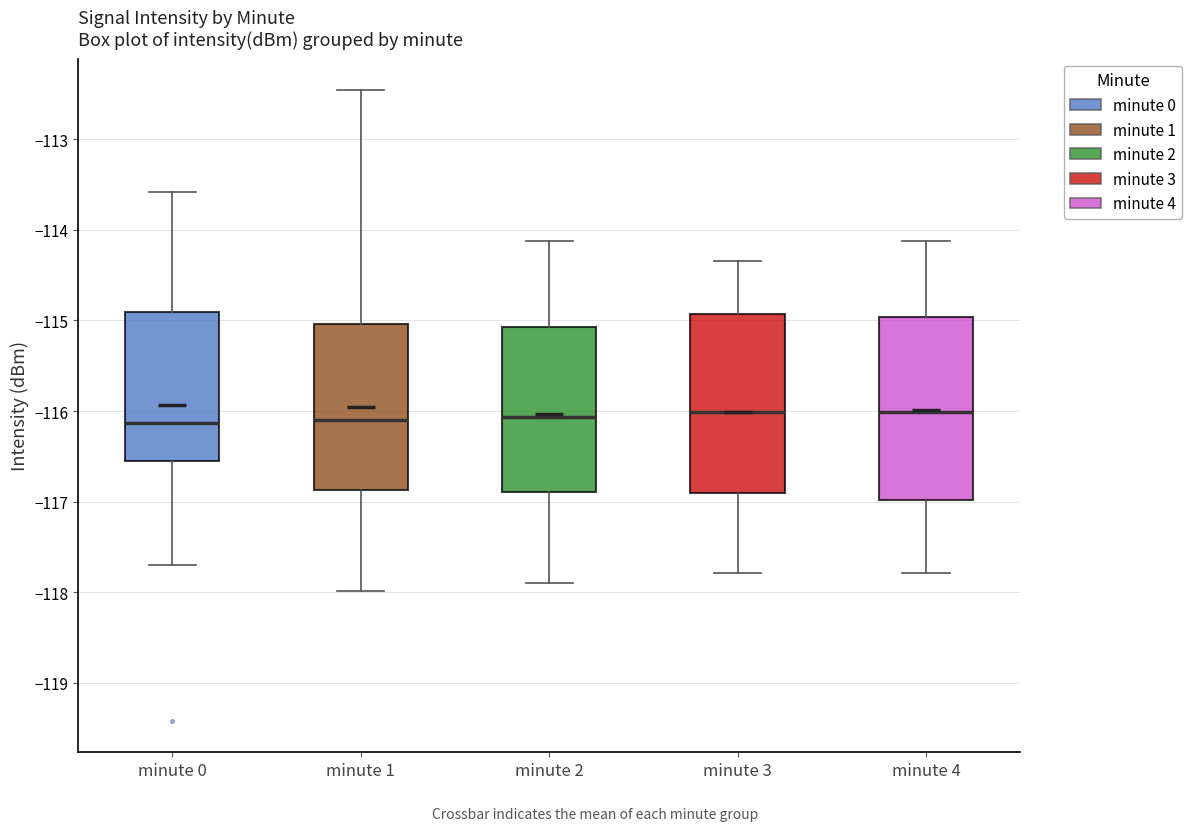

Where is the lower edge of the box for minute 3 on the y-axis? The values are not printed on the chart, so give them approximately, as read against the axis.

-116.9